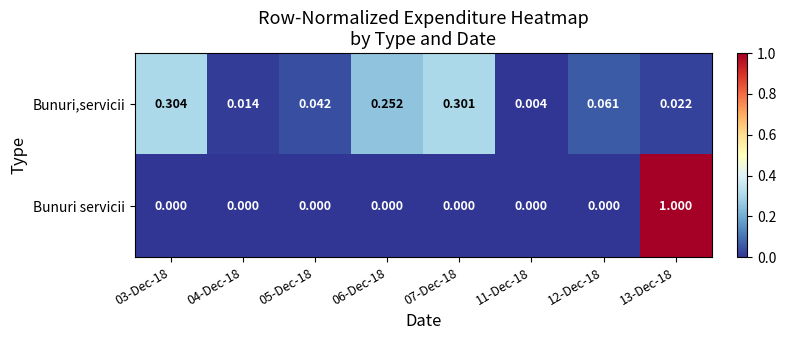

Which series has the largest range (max minus min)?

Bunuri servicii